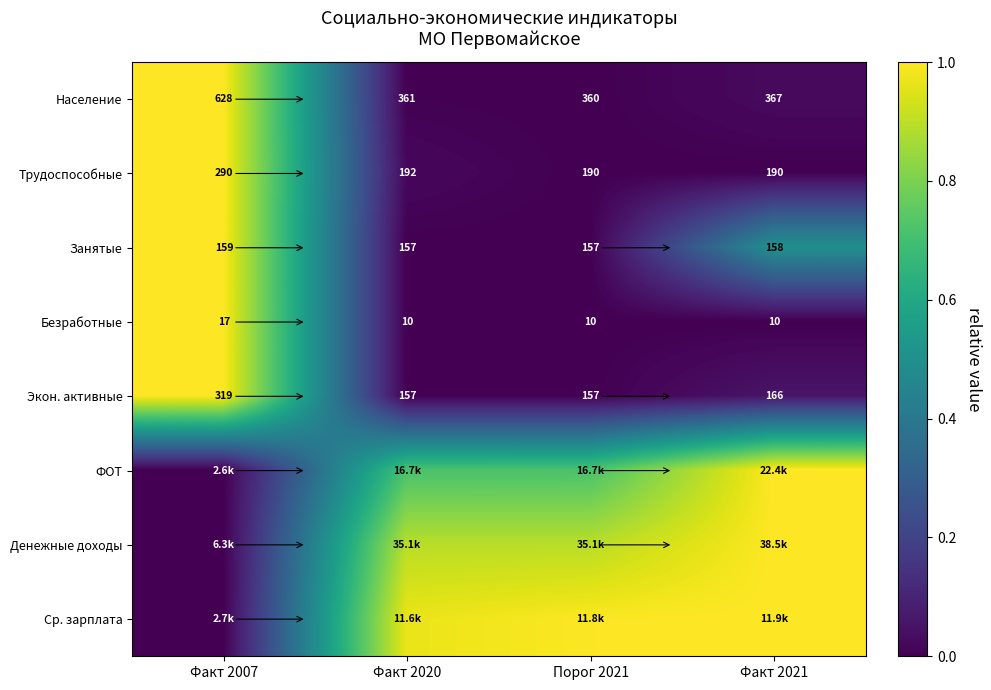

How many distinct data groups are displayed?

8